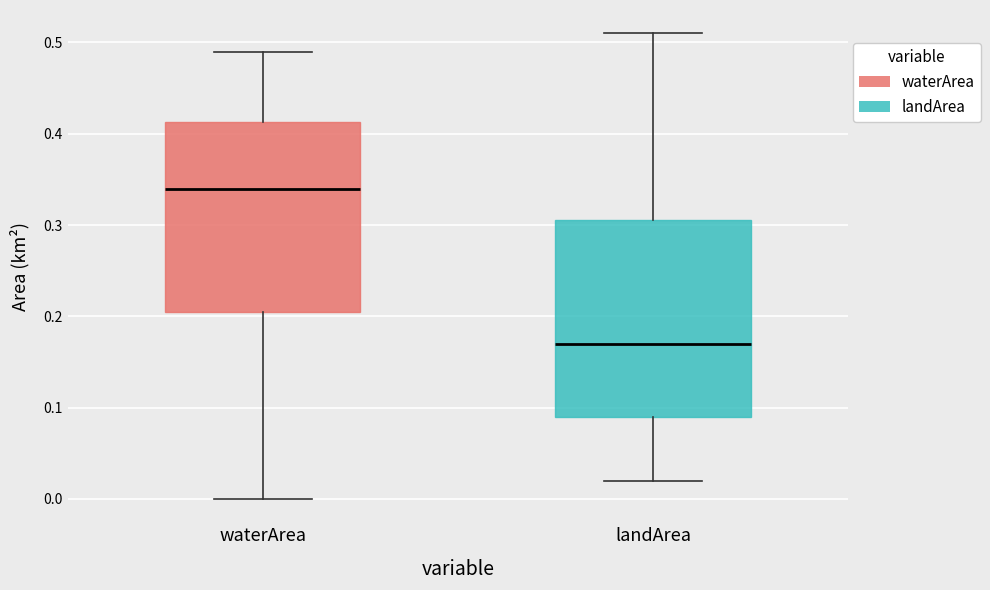

Reading left to right, read every box against the y-axis: the position of its median line, the range the box covers, and the ends of its whiskers. The values are not printed on the chart, so give them approximately, as read against the axis.

waterArea: median 0.34, box 0.21 to 0.41, whiskers 0.00 to 0.49
landArea: median 0.17, box 0.09 to 0.31, whiskers 0.02 to 0.51